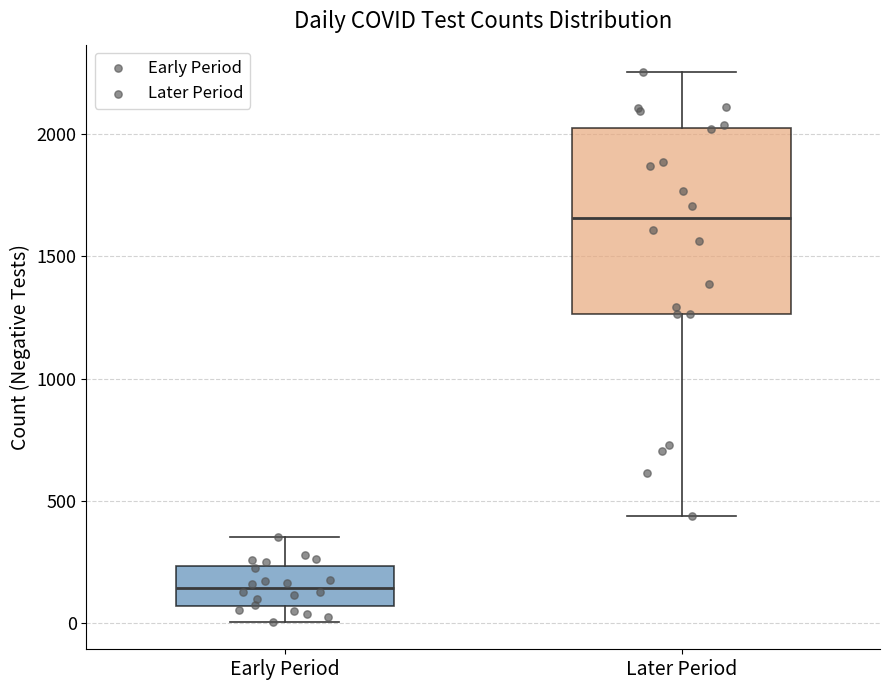

Reading left to right, read every box against the y-axis: the position of its median line, the range the box covers, and the ends of its whiskers. The values are not printed on the chart, so give them approximately, as read against the axis.

Early Period: median 150, box 50 to 250, whiskers 0 to 350
Later Period: median 1650, box 1250 to 2050, whiskers 450 to 2250